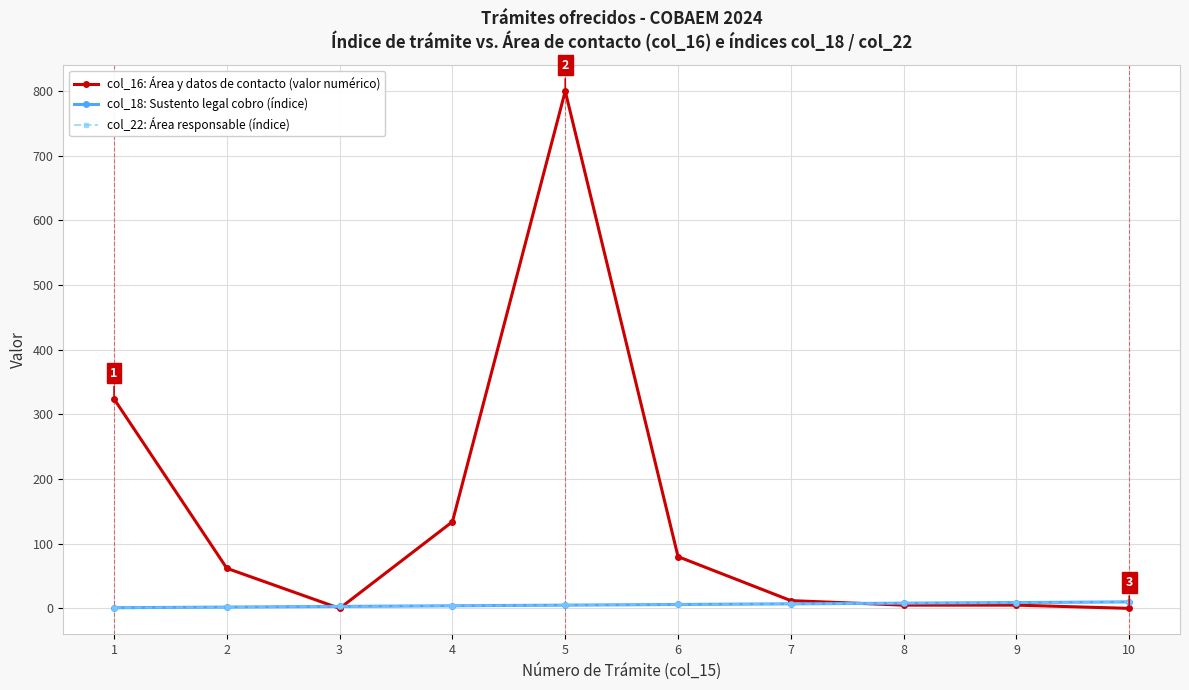

True or false: col_18: Sustento legal cobro (índice) and col_22: Área responsable (índice) cross at least once.

False